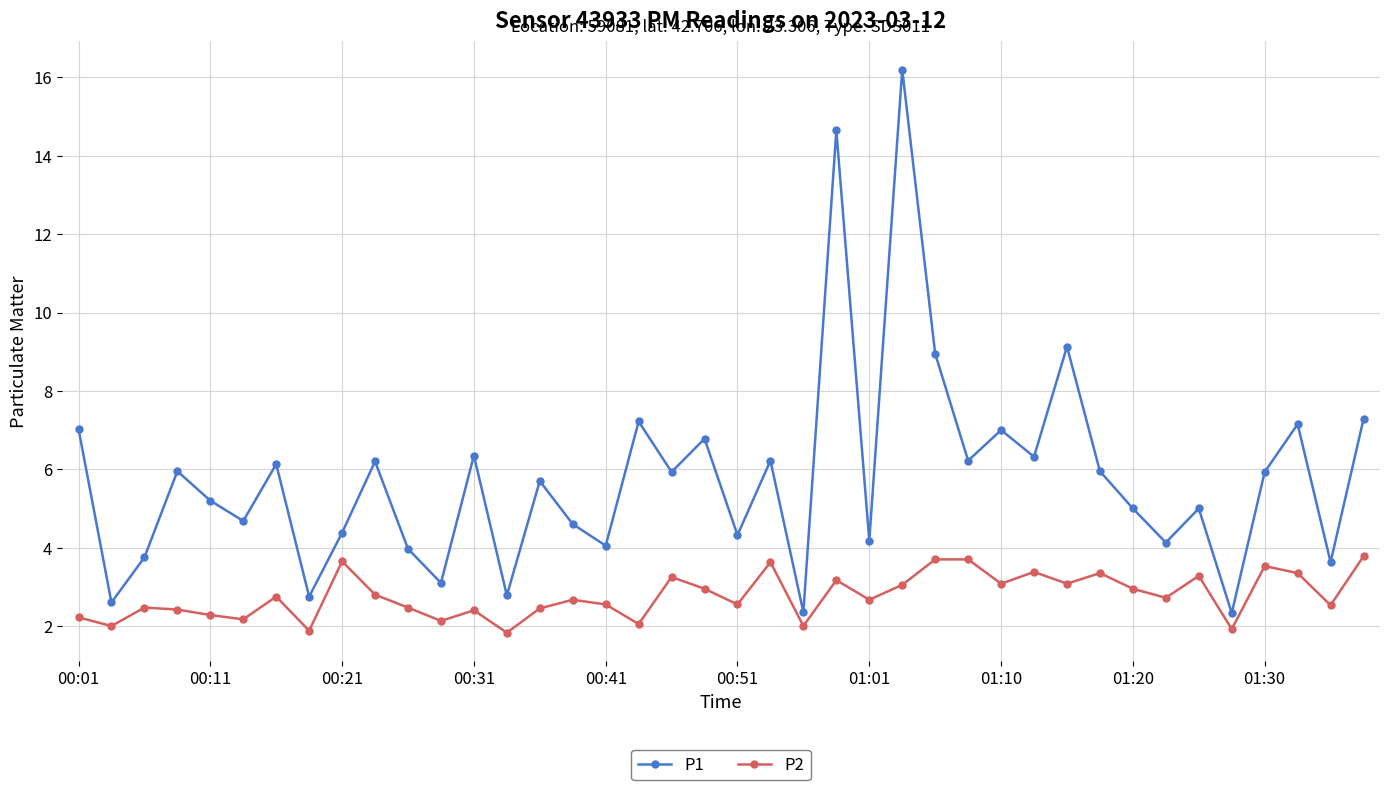

What are all the series names shown in the legend?

P1, P2